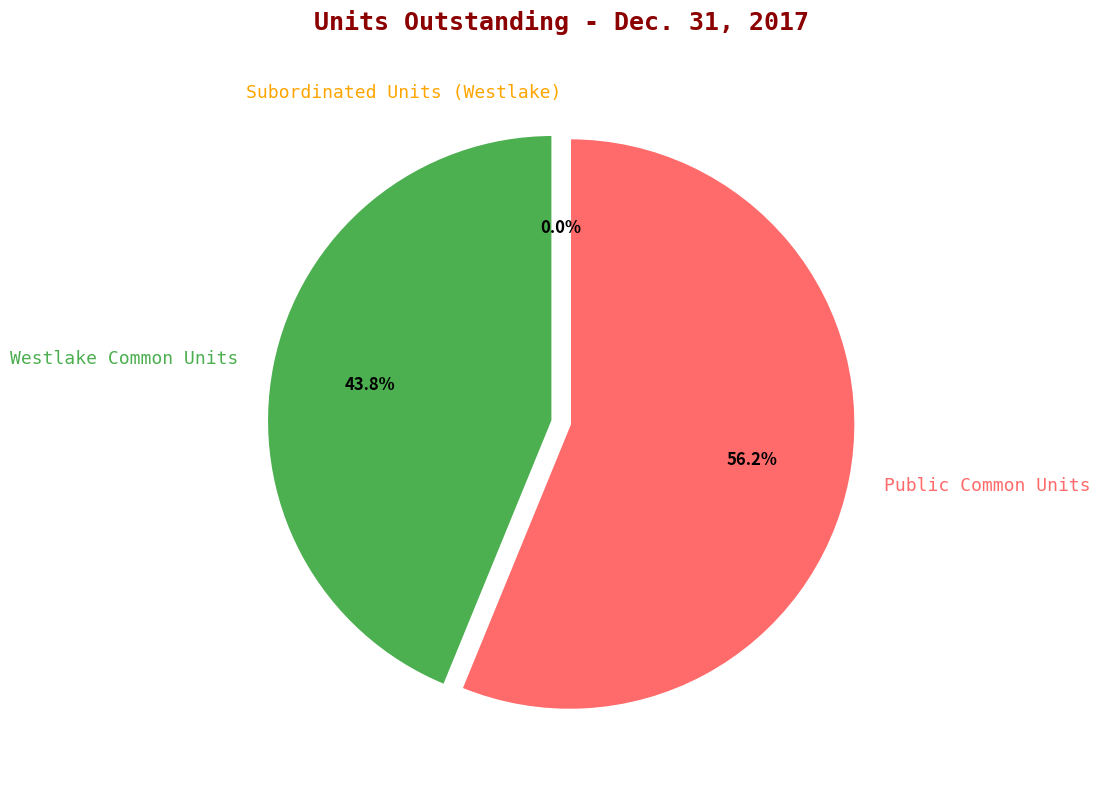

The Westlake Common Units slice represents 57% of the pie. True or false?

False